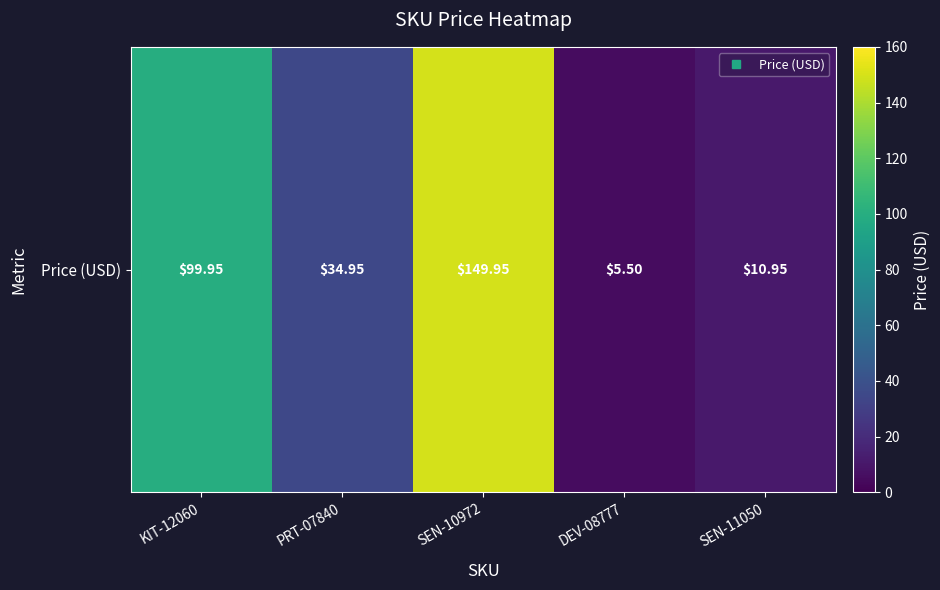

Which has a higher value, KIT-12060 or PRT-07840?

KIT-12060